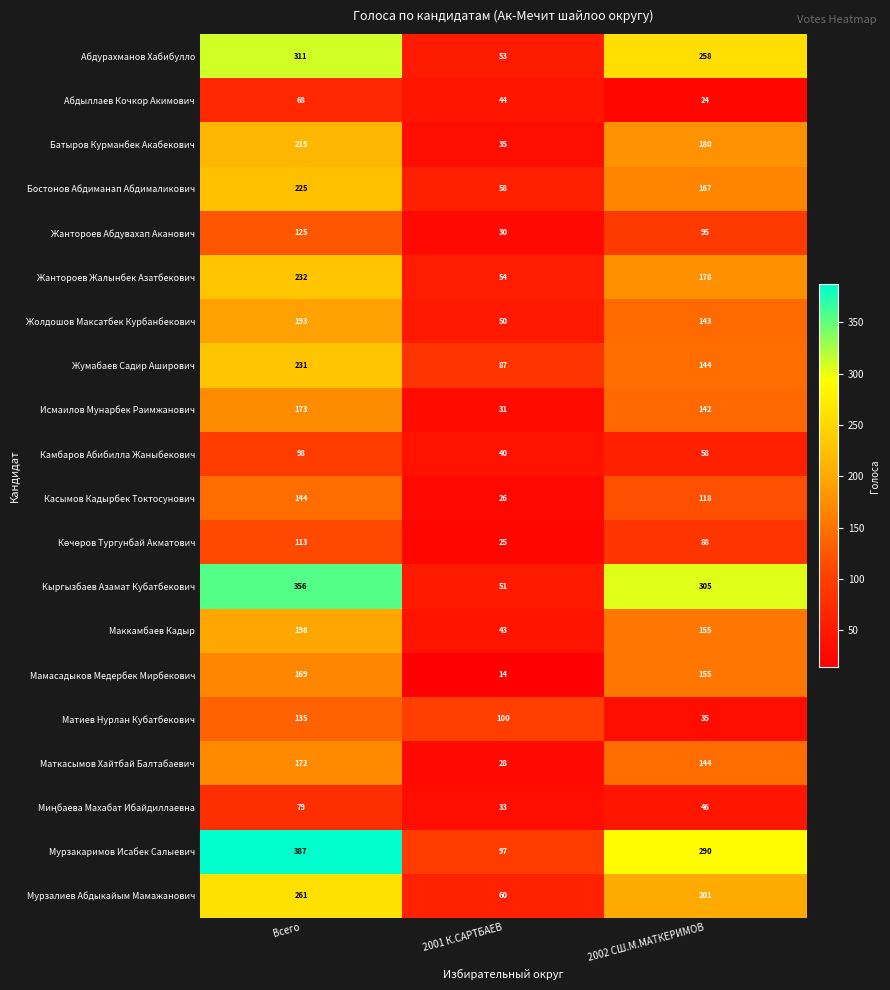

Which series has the widest spread of values?

Кыргызбаев Азамат Кубатбекович